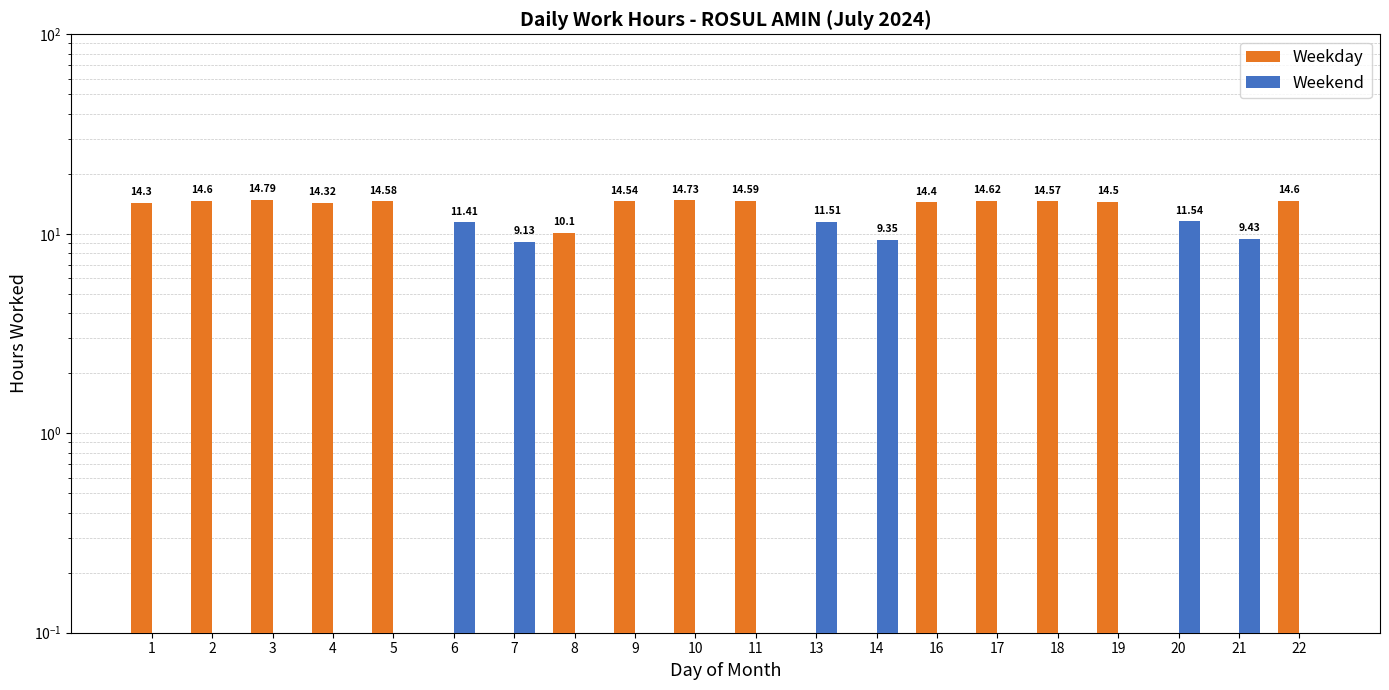

Reading left to right, list all the values displayed in this chart.

Weekday: 14.3	14.6	14.8	14.3	14.6	0.0	0.0	10.1	14.5	14.7	14.6	0.0	0.0	14.4	14.6	14.6	14.5	0.0	0.0	14.6
Weekend: 0.0	0.0	0.0	0.0	0.0	11.4	9.1	0.0	0.0	0.0	0.0	11.5	9.3	0.0	0.0	0.0	0.0	11.5	9.4	0.0